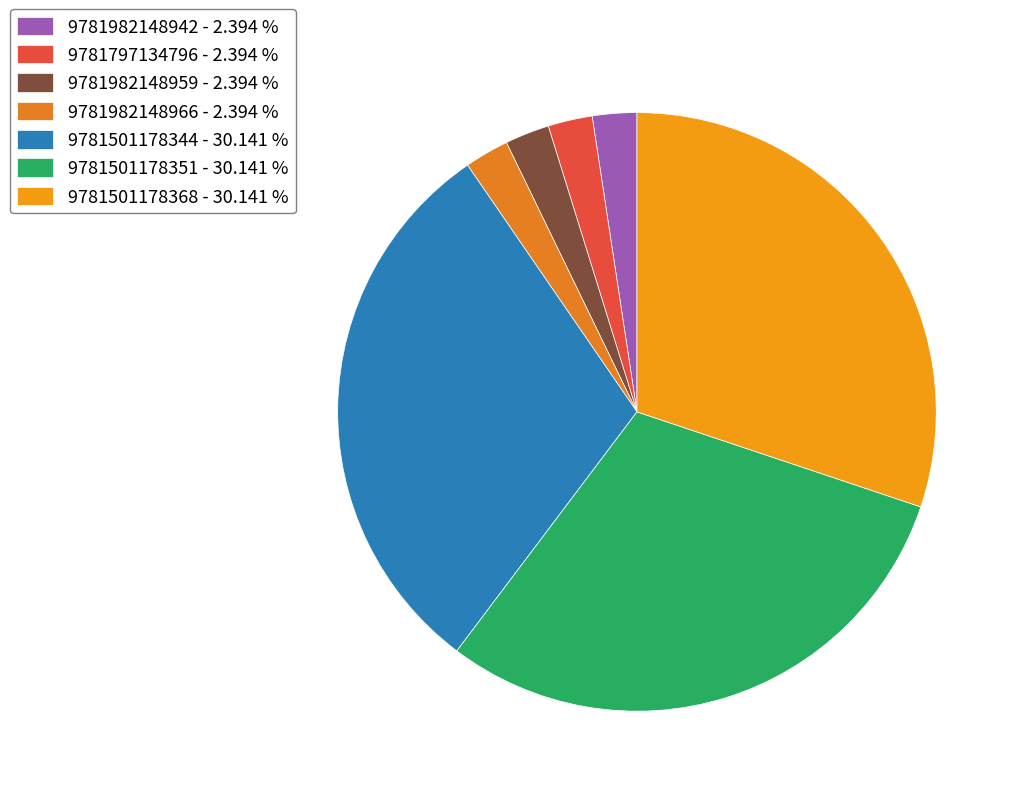

The 9781797134796 slice represents 2% of the pie. True or false?

True